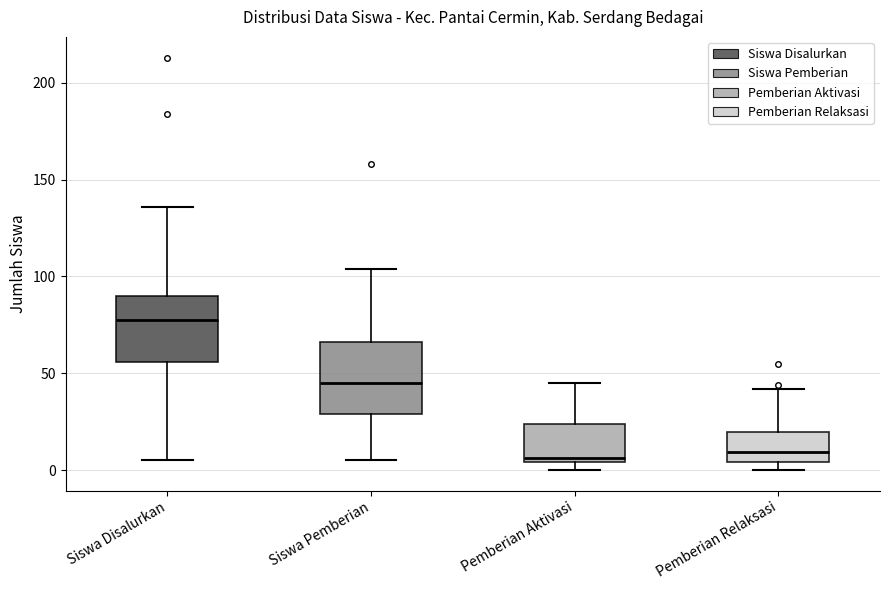

Reading left to right, read every box against the y-axis: the position of its median line, the range the box covers, and the ends of its whiskers. The values are not printed on the chart, so give them approximately, as read against the axis.

Siswa Disalurkan: median 80, box 55 to 90, whiskers 5 to 135
Siswa Pemberian: median 45, box 30 to 65, whiskers 5 to 105
Pemberian Aktivasi: median 5 (just above the box's lower edge), box 5 to 25, whiskers 0 to 45
Pemberian Relaksasi: median 10, box 5 to 20, whiskers 0 to 40